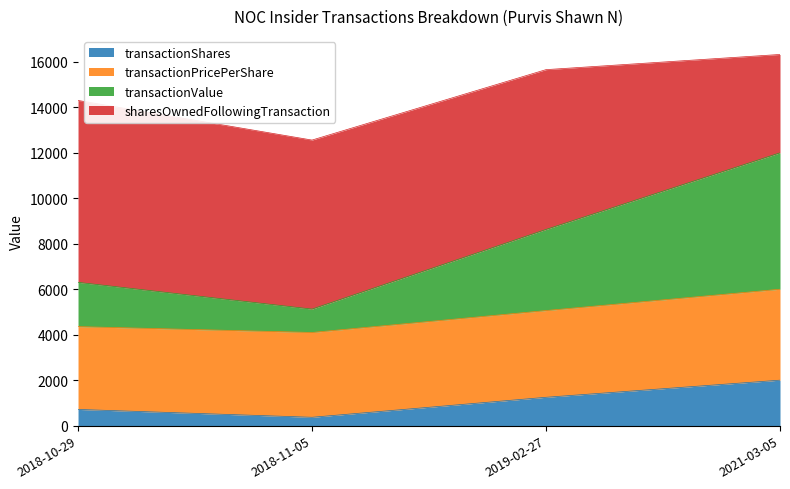

What are all the series names shown in the legend?

transactionShares, transactionPricePerShare, transactionValue, sharesOwnedFollowingTransaction